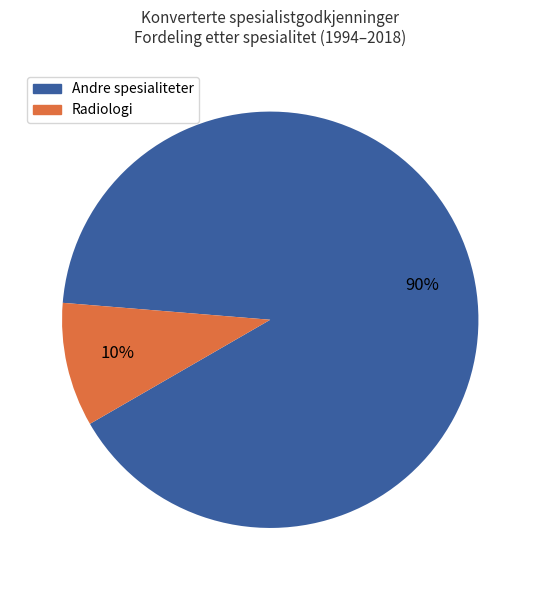

Does any single category account for the majority?

Yes